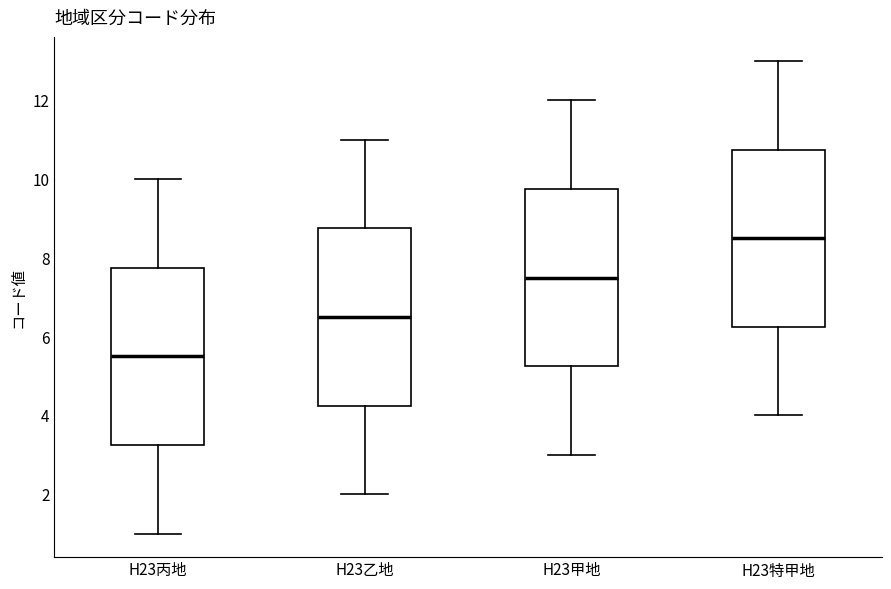

Which box has the highest median line?

H23特甲地